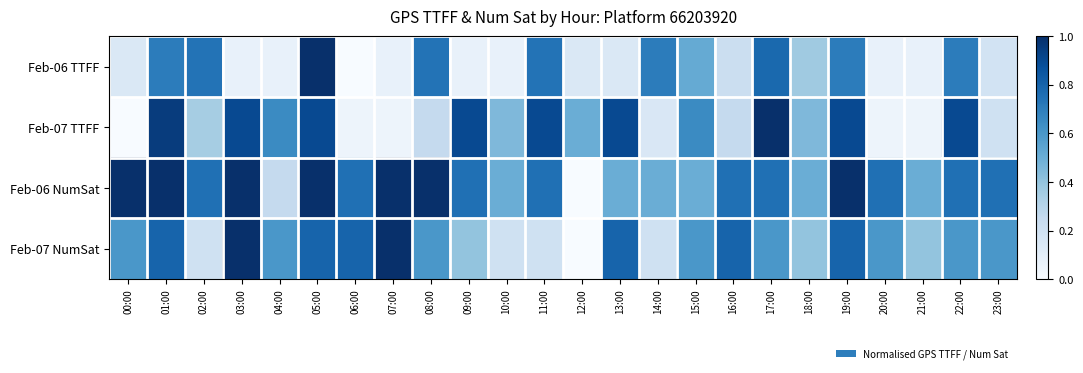

What is the total value across all series at 08:00?

2.6